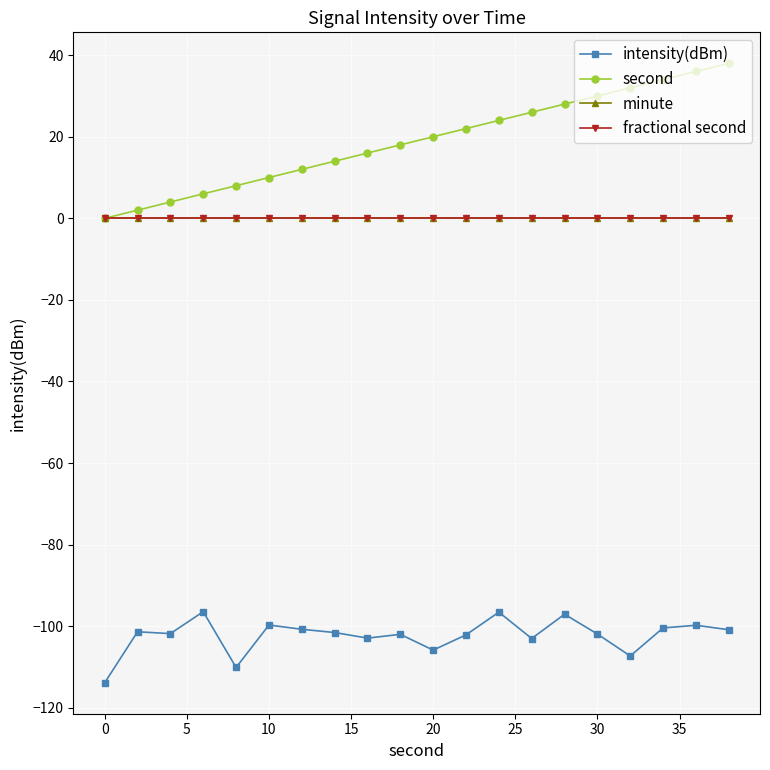

Does the chart have visible grid lines?

Yes